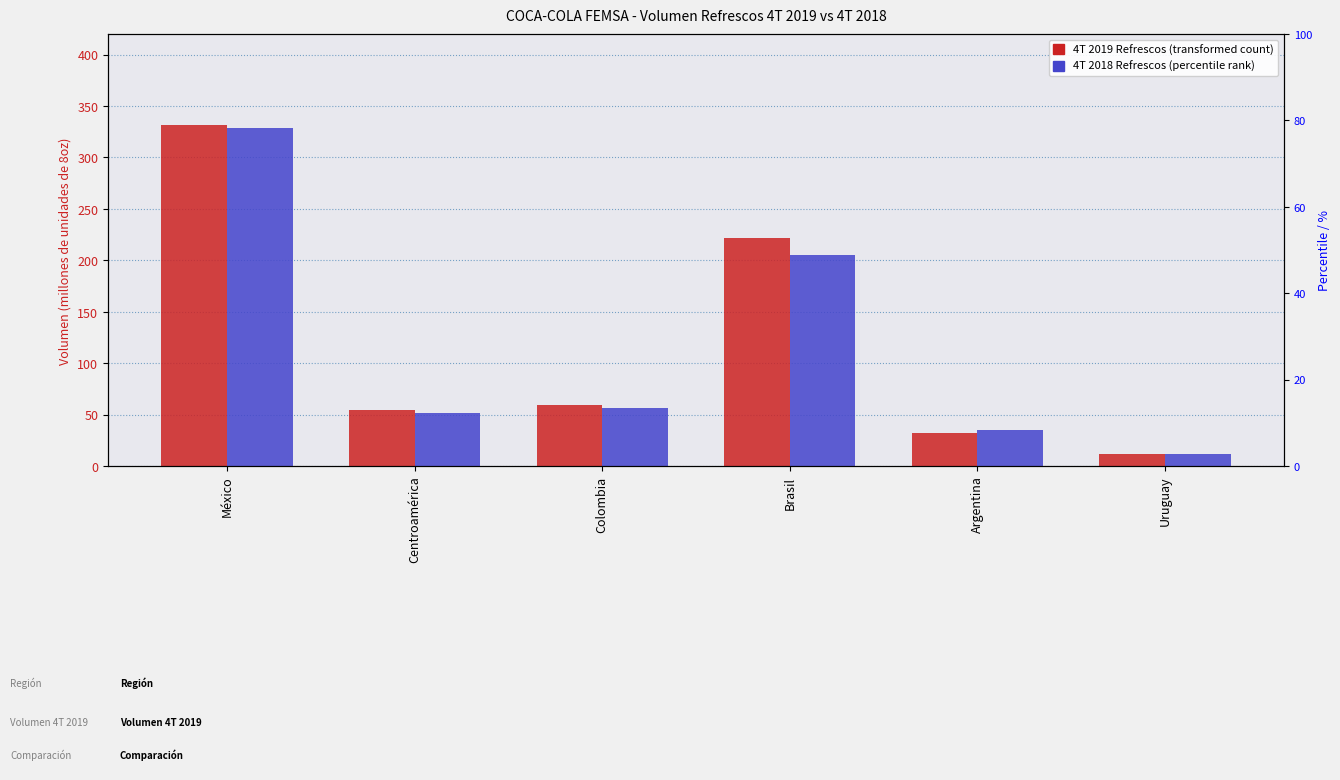

What is the total value across all series at Brasil?

426.9